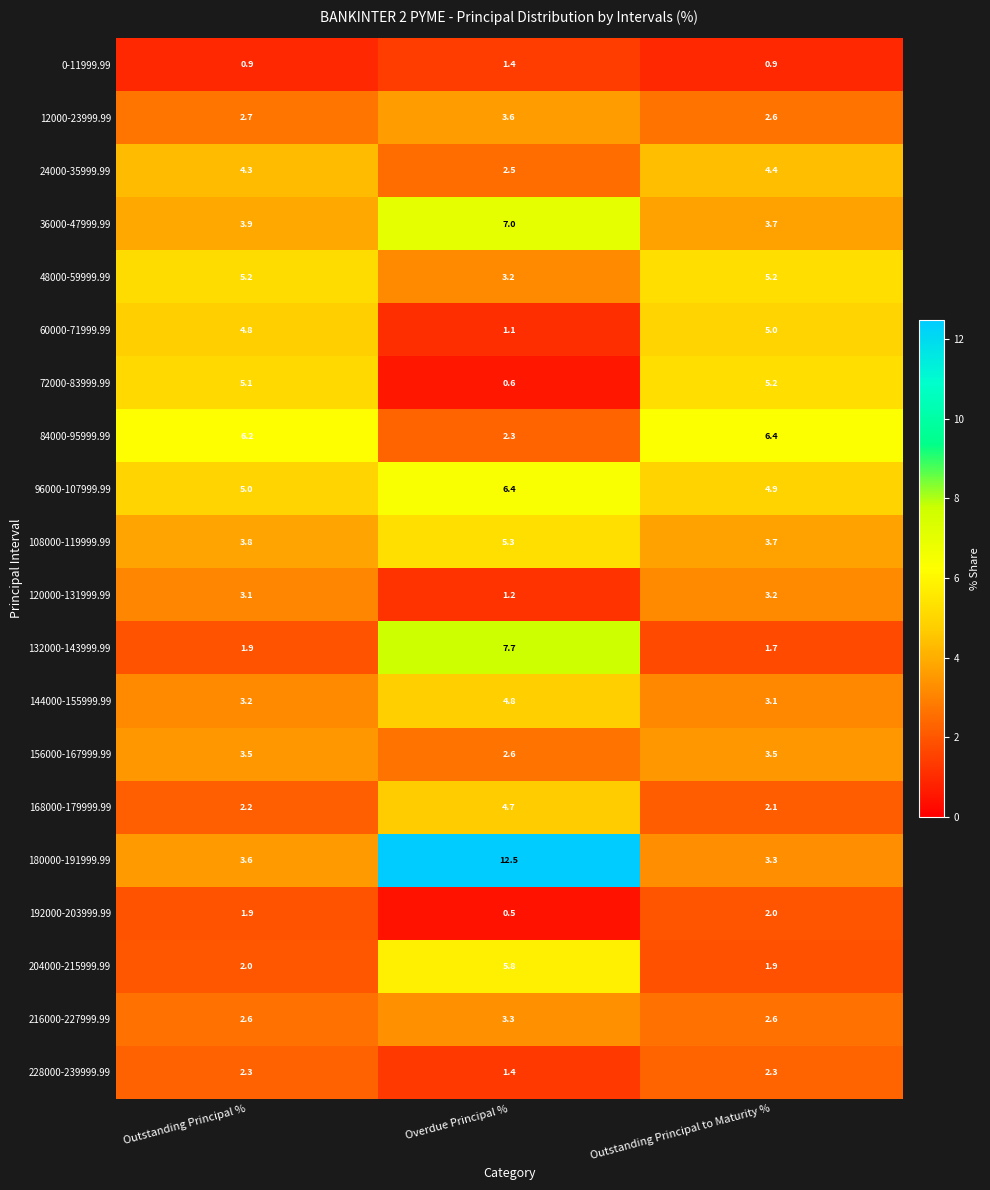

Which category has the highest value across all series?

Overdue Principal %